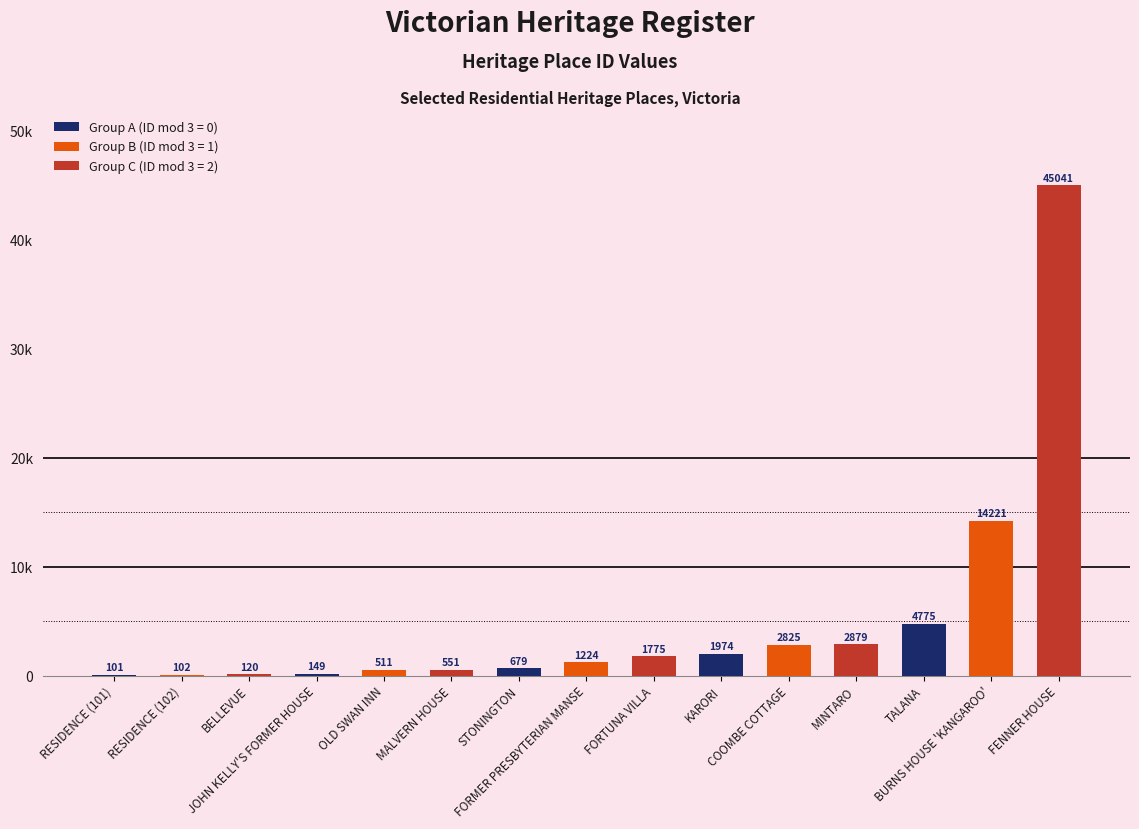

Which category has the lowest value across all series?

RESIDENCE (101)